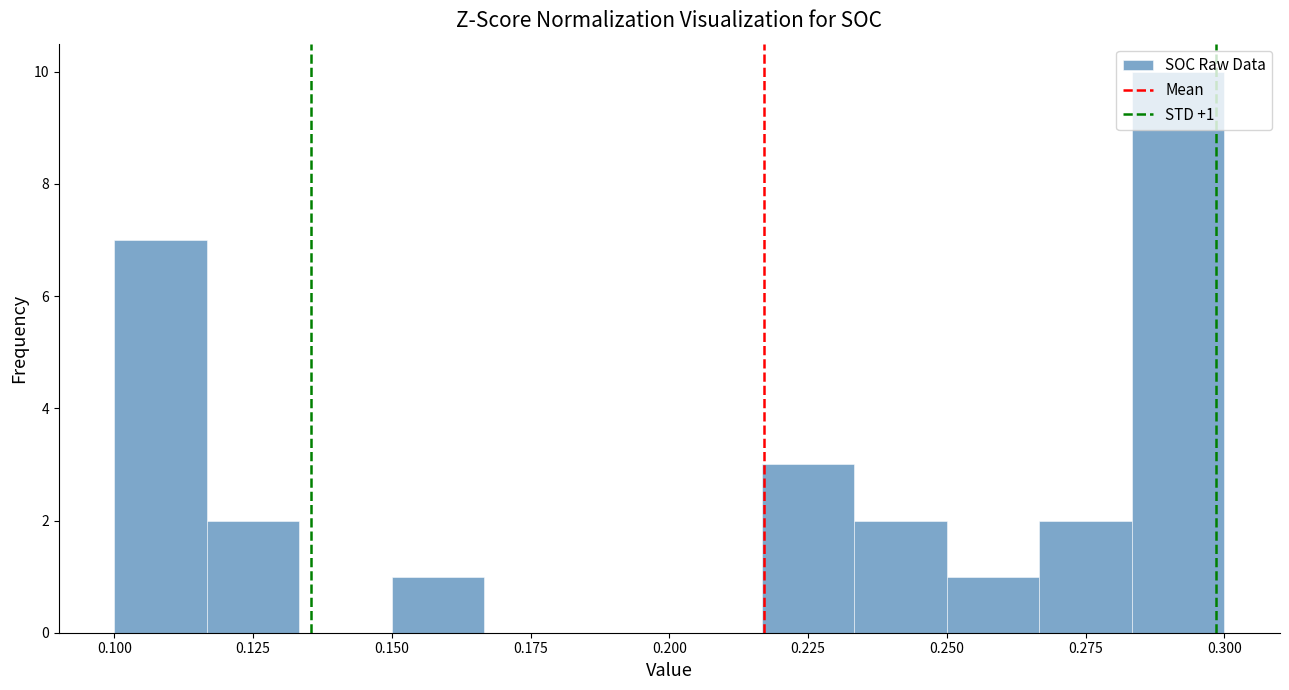

Read against the x-axis, roughly where is the centre of the tallest bar?

0.290